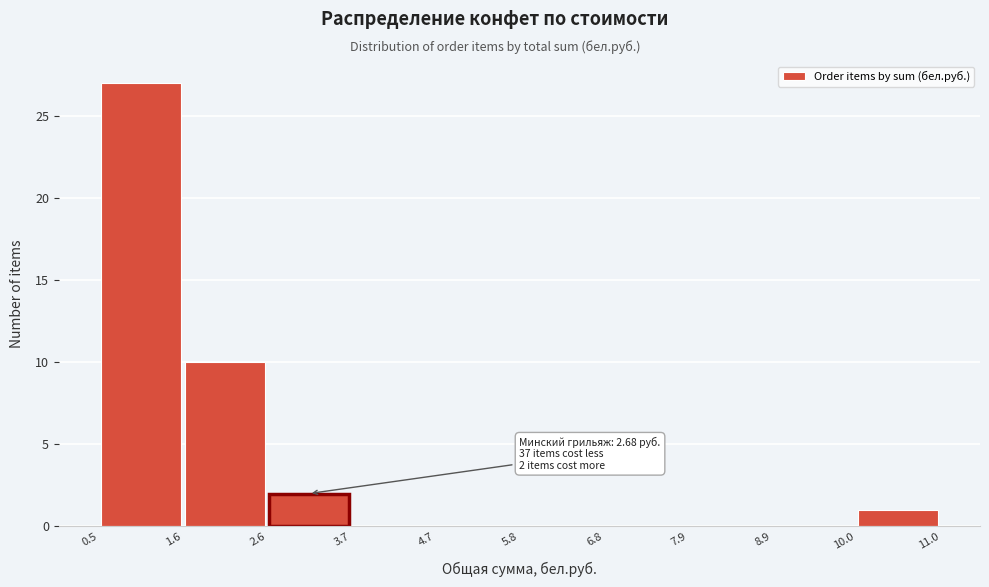

Which range on the x-axis has the tallest bar?

0.5 to 1.6